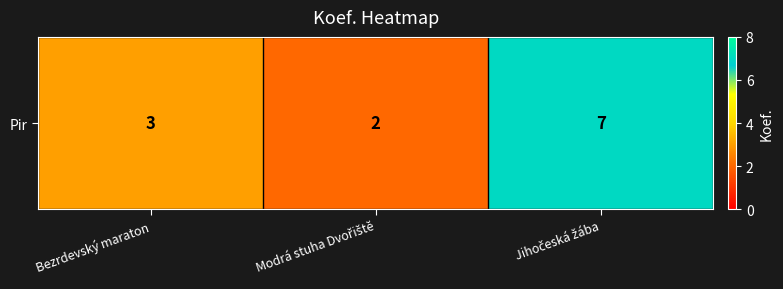

What is the sum of the values at Jihočeská žába and Bezrdevský maraton?

10